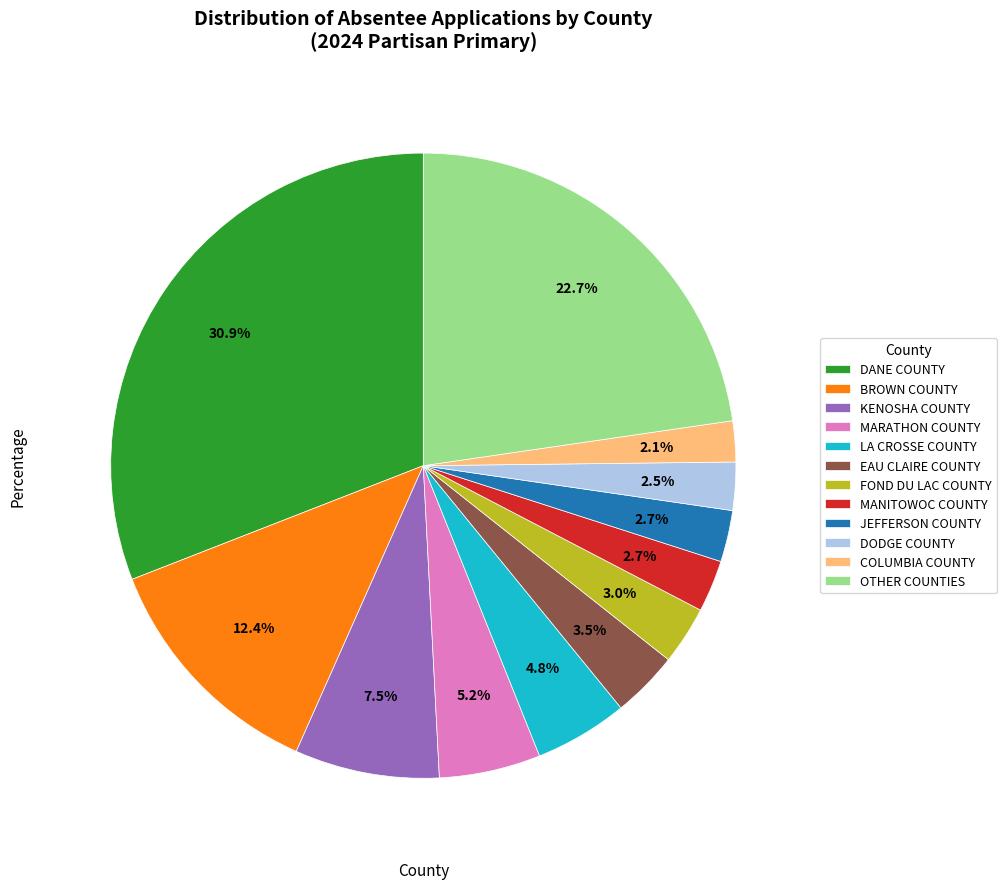

Count the number of slices in the pie.

12